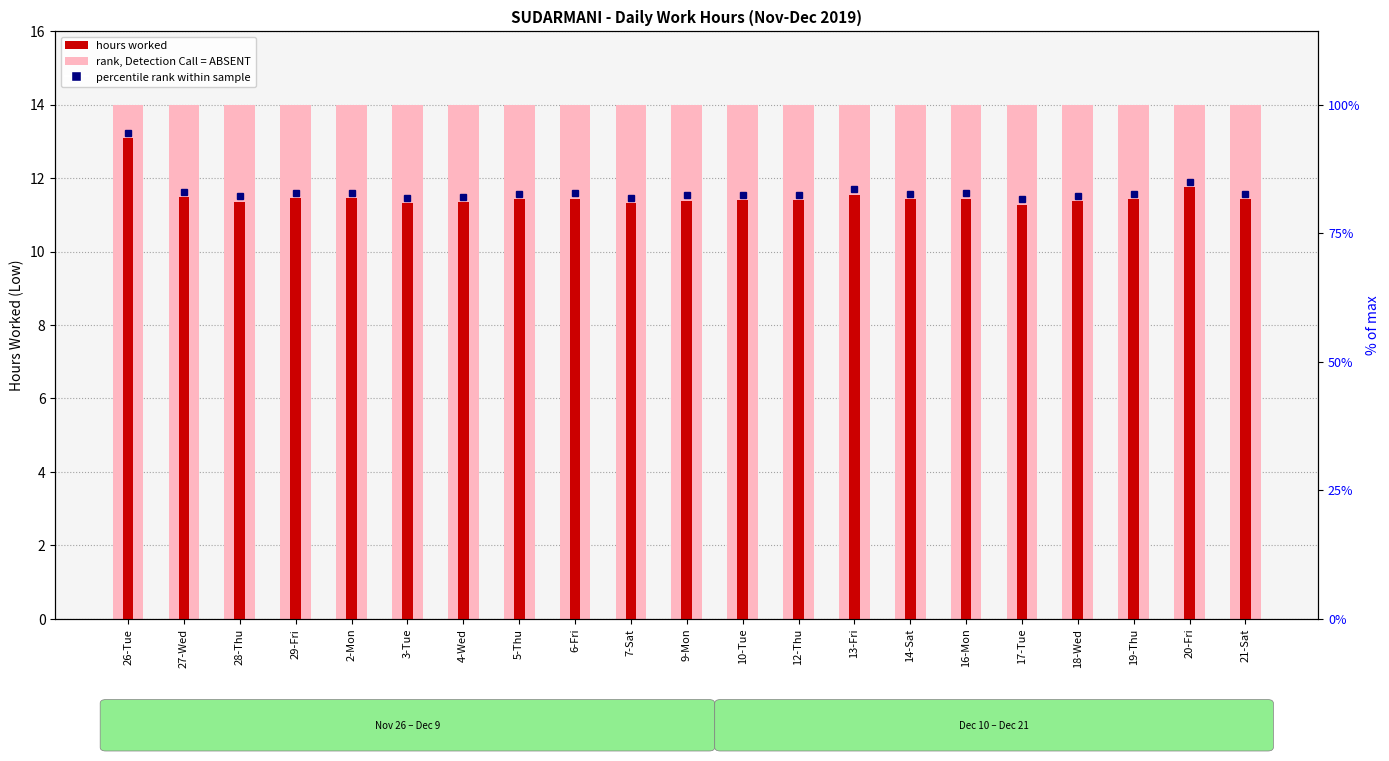

Reading left to right, what are all the values shown in this chart?

rank, Detection Call = ABSENT: 14.0	14.0	14.0	14.0	14.0	14.0	14.0	14.0	14.0	14.0	14.0	14.0	14.0	14.0	14.0	14.0	14.0	14.0	14.0	14.0	14.0
Low (hours worked): 13.1	11.5	11.4	11.4	11.4	11.3	11.3	11.4	11.4	11.3	11.4	11.4	11.4	11.6	11.4	11.4	11.3	11.4	11.4	11.8	11.4